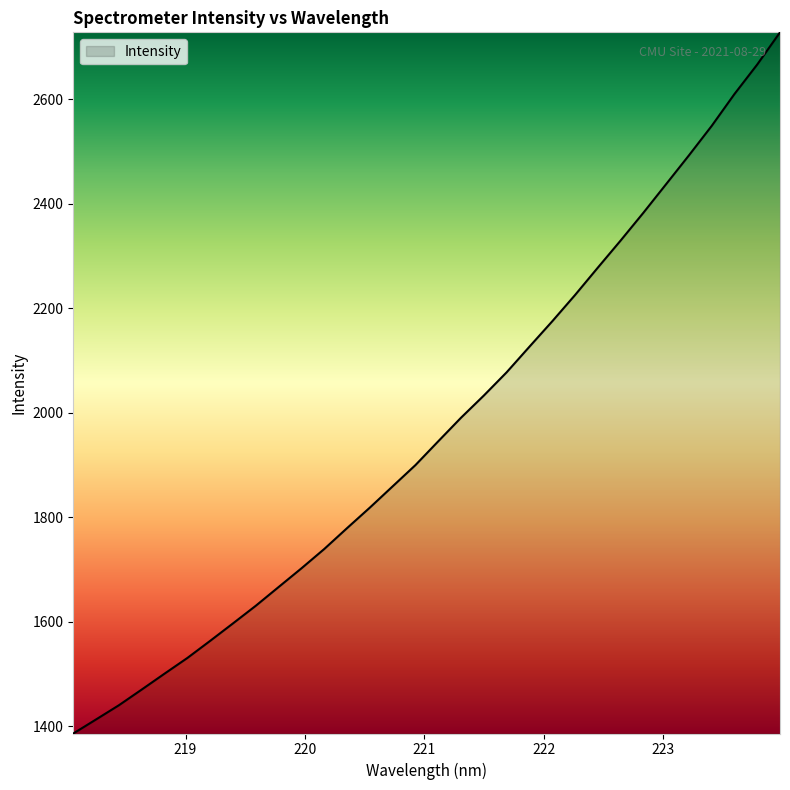

Count the number of categories in the chart.

32